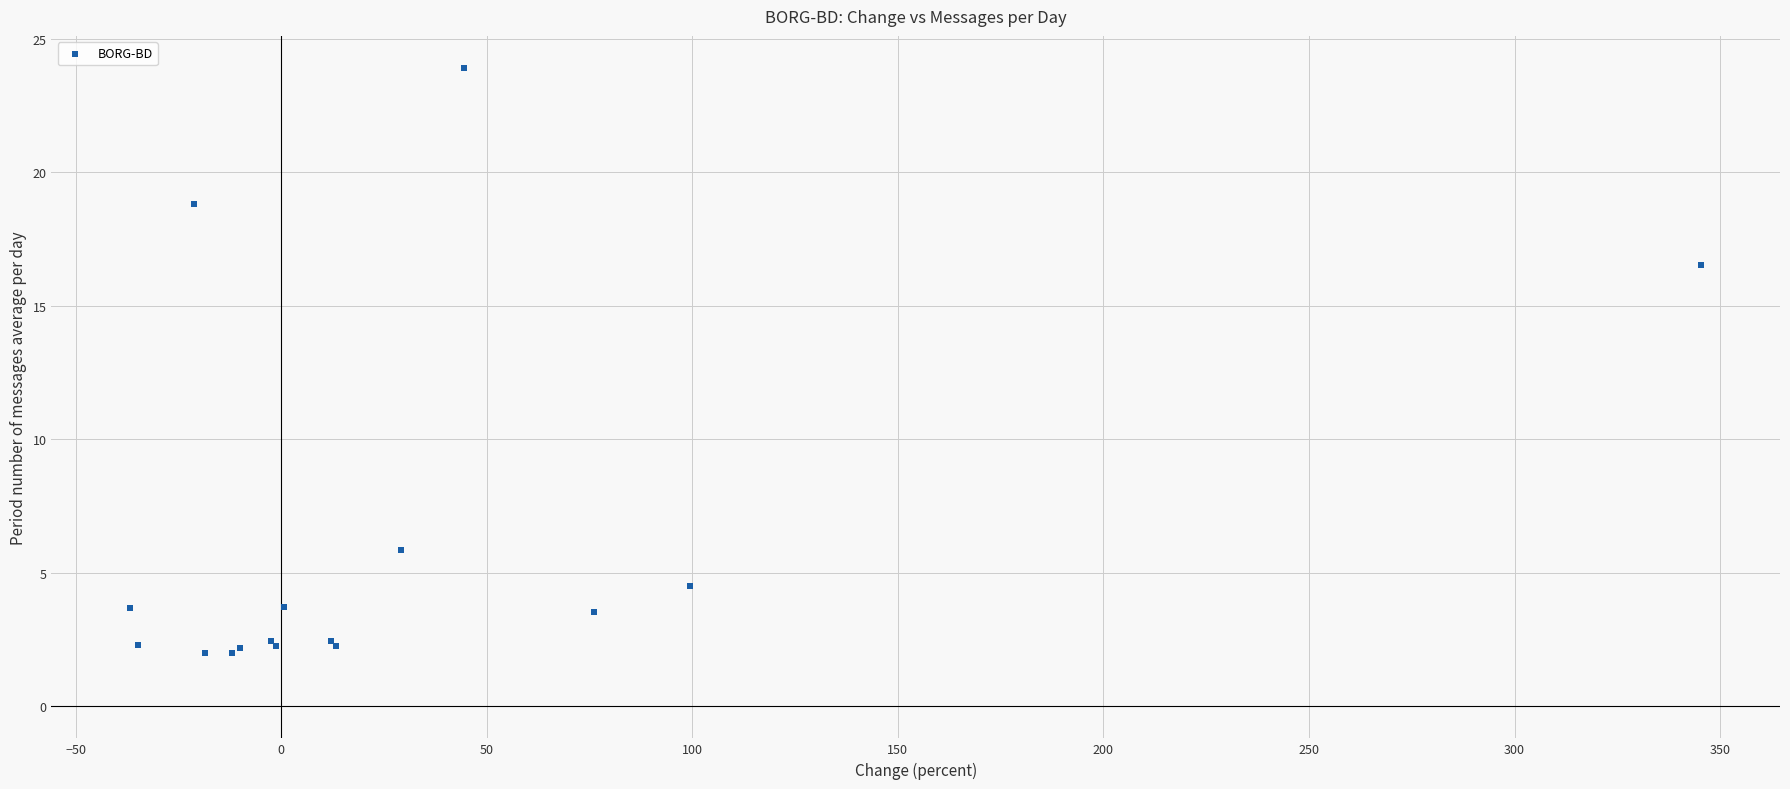

What Y value in the scatter plot is closest to 12?

16.5